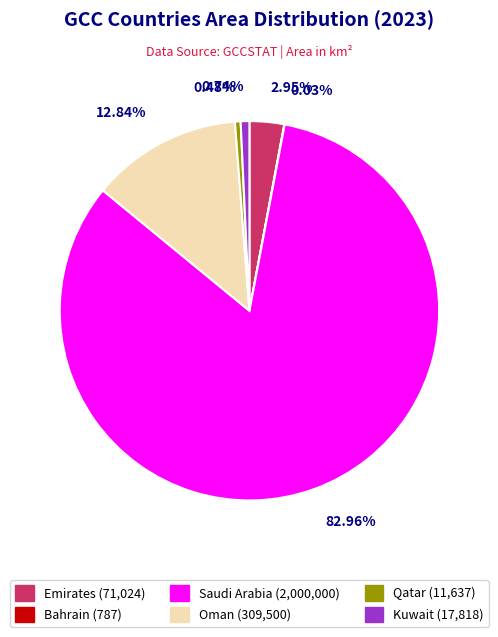

Approximately how many times larger is the value at Saudi Arabia compared to Kuwait?

112.2